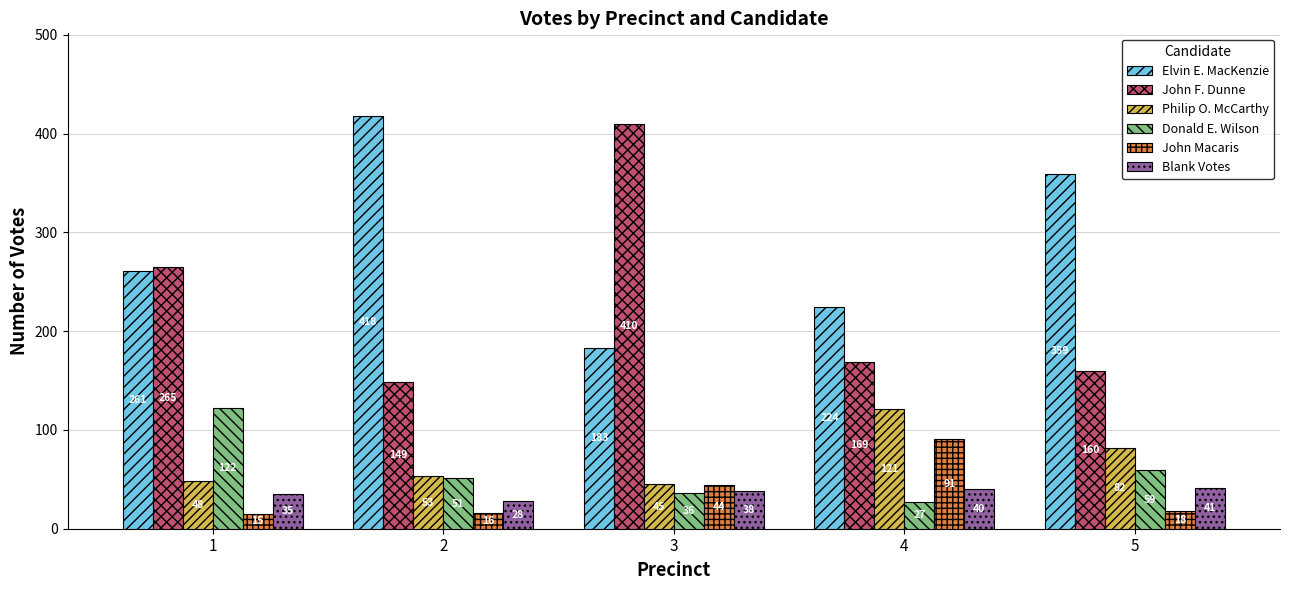

Reading right to left, what are all the values shown in this chart?

Elvin E. MacKenzie: 359	224	183	418	261
John F. Dunne: 160	169	410	149	265
Philip O. McCarthy: 82	121	45	53	48
Donald E. Wilson: 59	27	36	51	122
John Macaris: 18	91	44	16	15
Blank Votes: 41	40	38	28	35